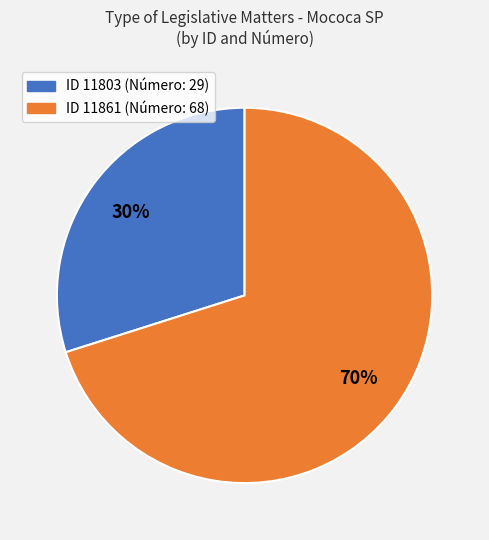

To the nearest percent, what is the average slice percentage?

50%